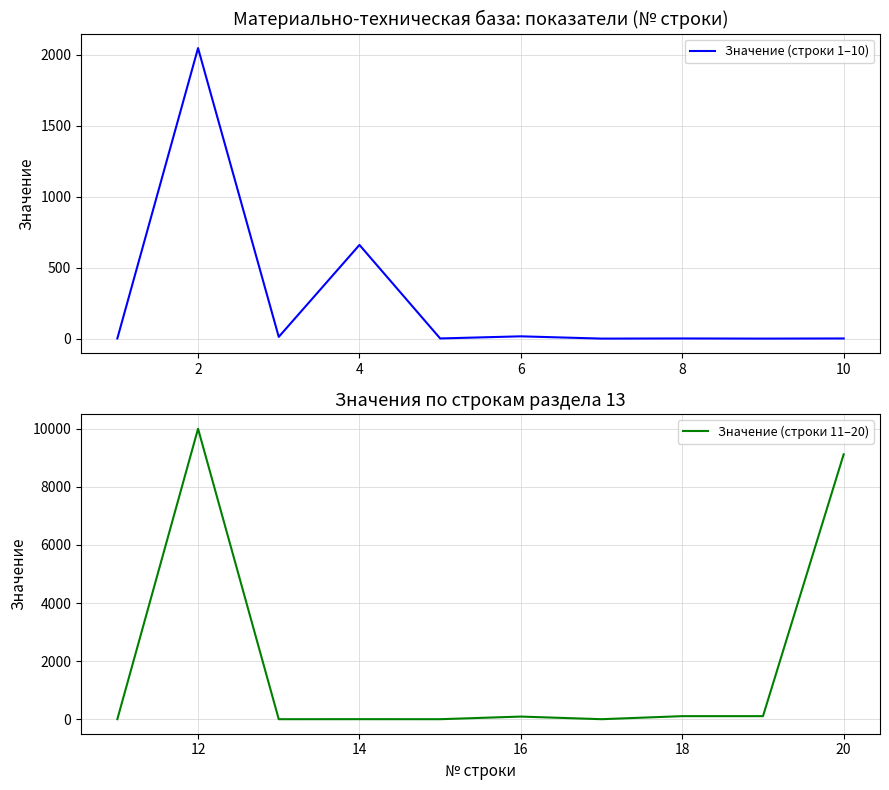

What is the label of the 9th point from the right?

2